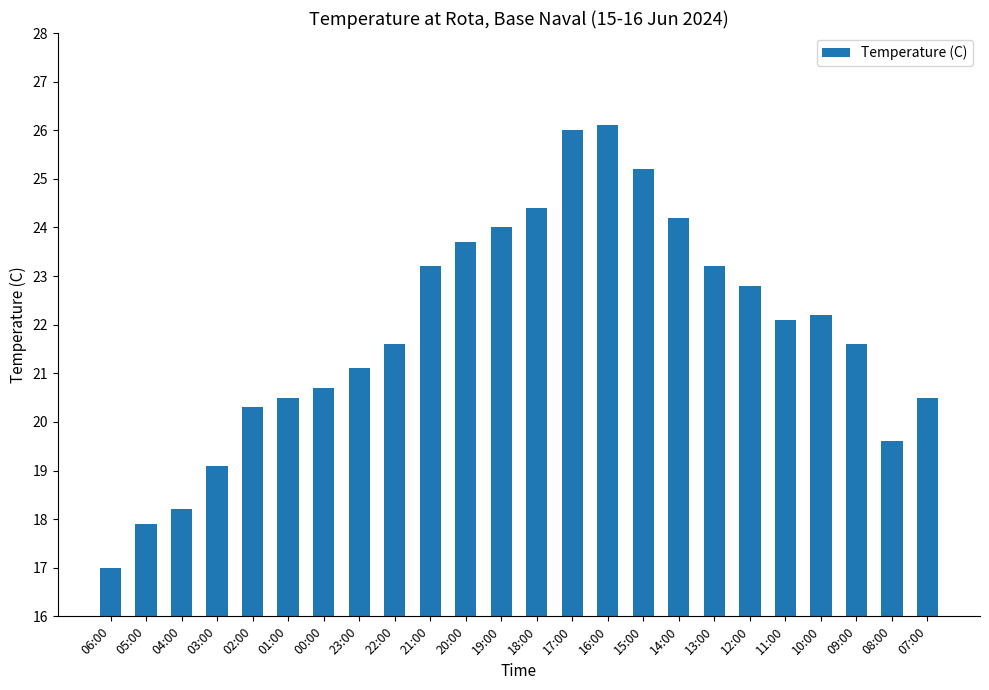

True or false: the data shows 8.5 at 14:00.

False